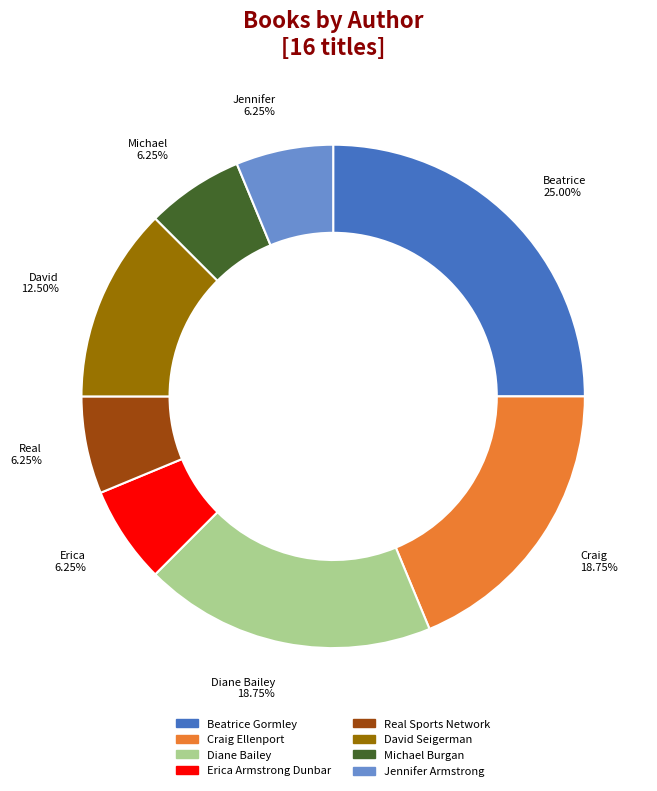

Does David Seigerman represent more than half of the total?

No